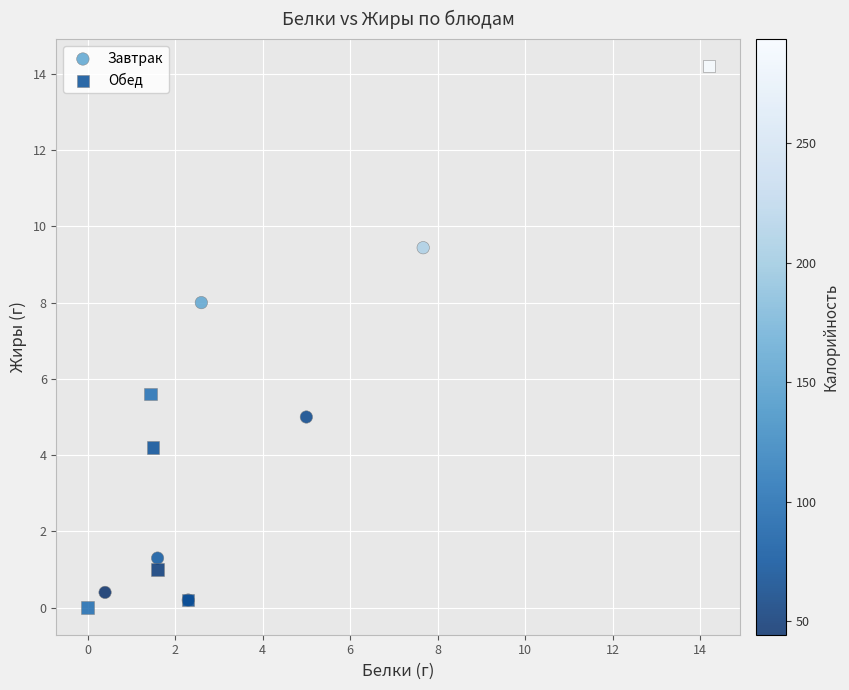

Which series contains the highest Y value?

Обед